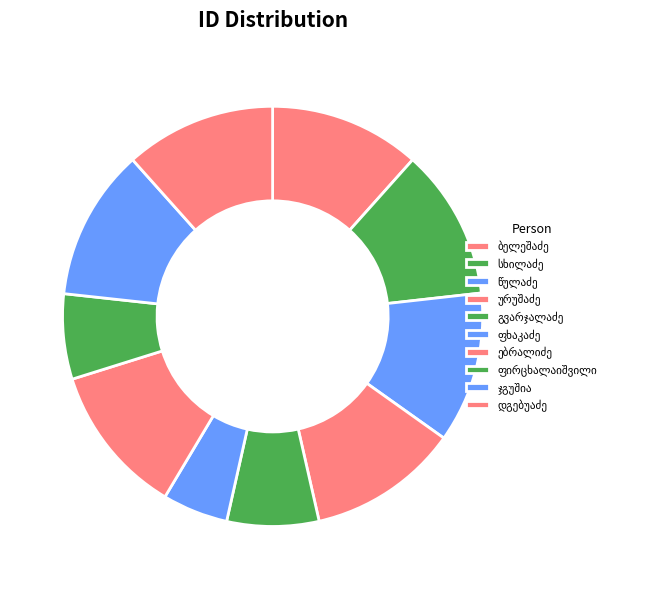

Which slice is the largest?

ტიმოთე გრიგოლის ძე ჯგუშია